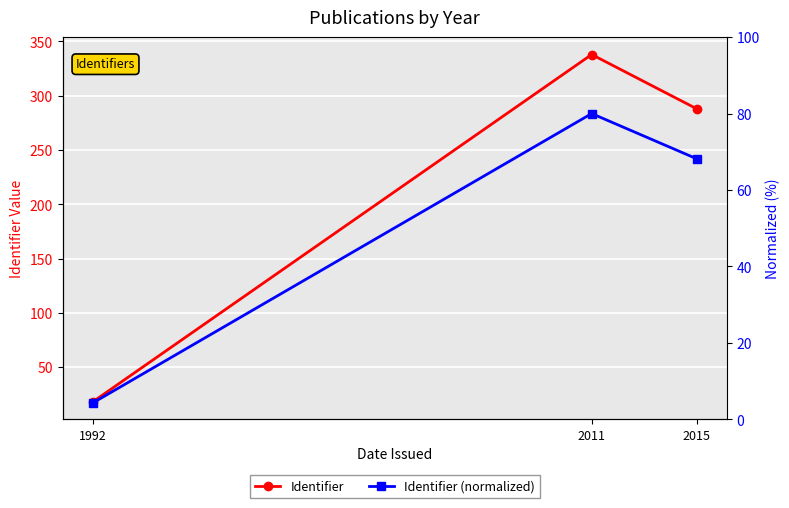

Is the value of Identifier at 2015 greater than the value of Identifier (normalized) at 2011?

Yes